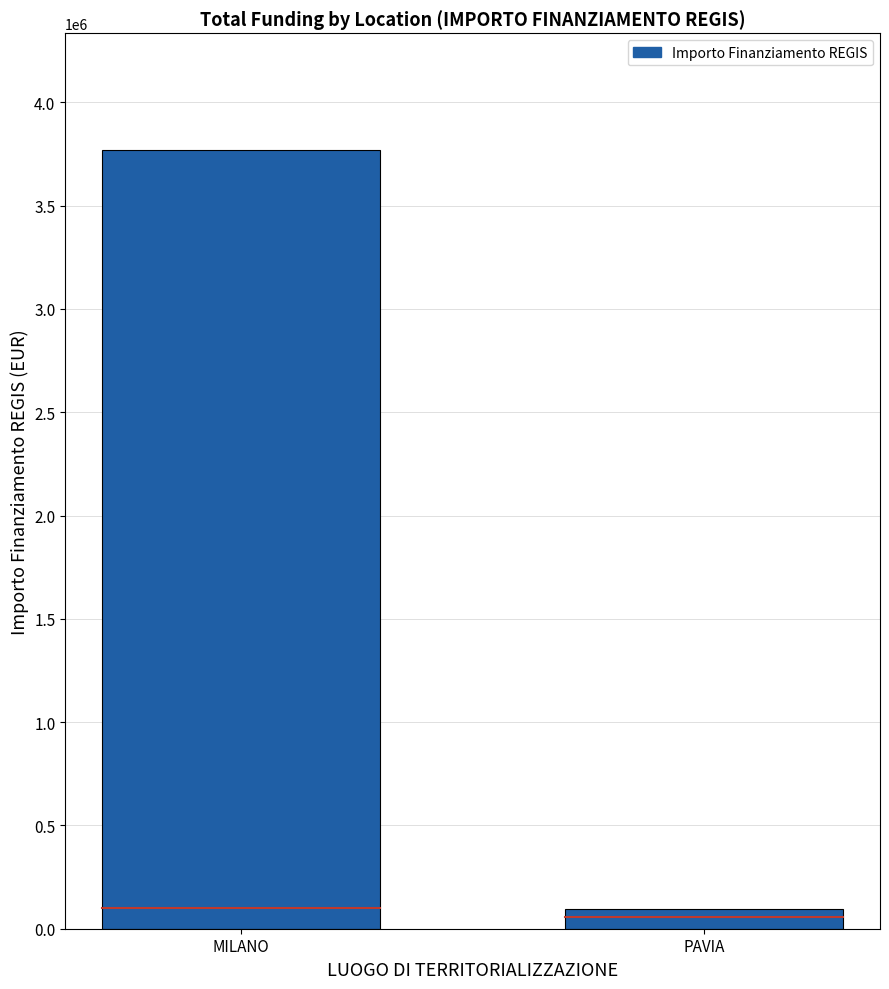

What position from the right is MILANO?

2